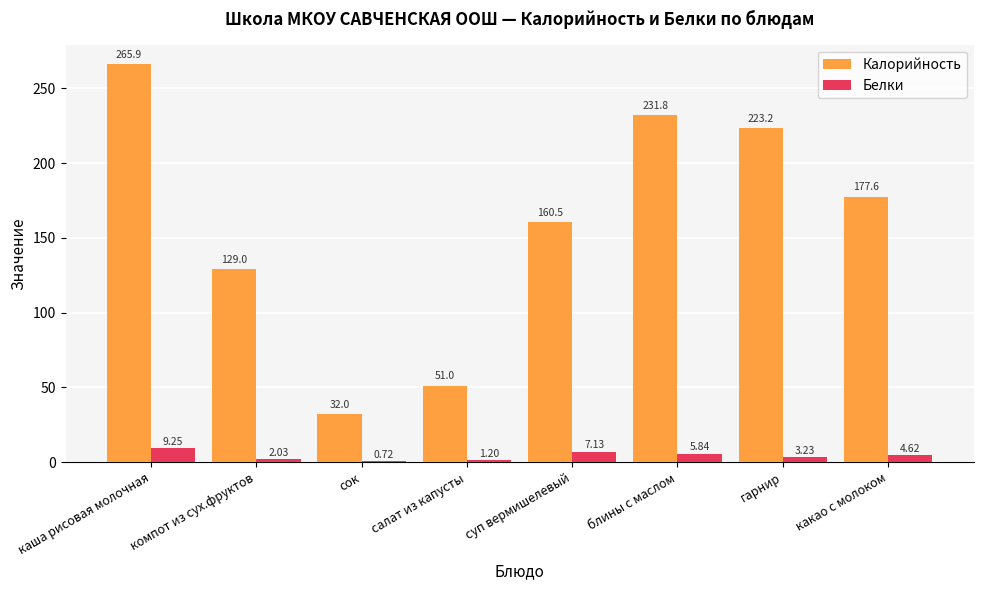

At which label does Белки reach its peak?

каша рисовая молочная